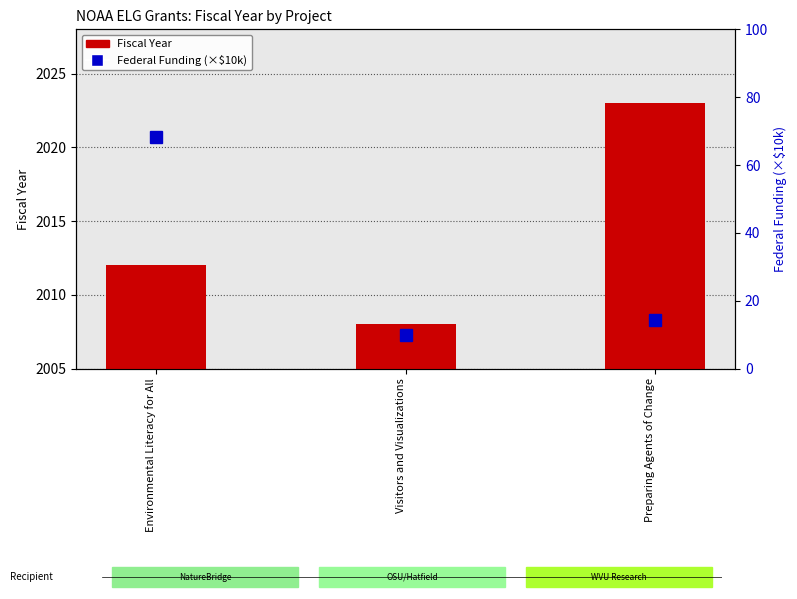

What is the value of the Fiscal Year bar at the 3rd from the left?

2023.0